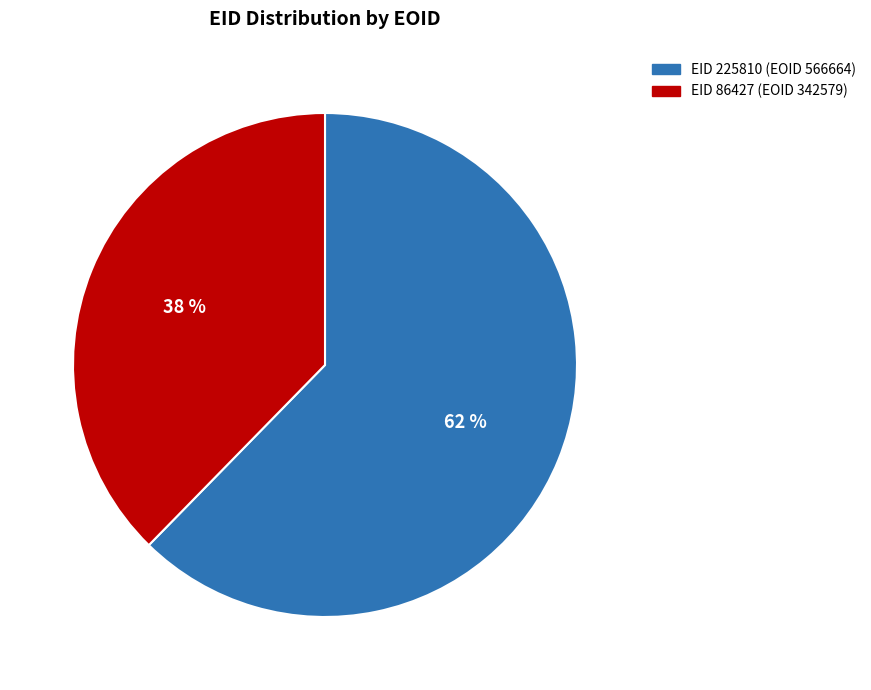

Is there any slice that represents more than half of the pie?

Yes